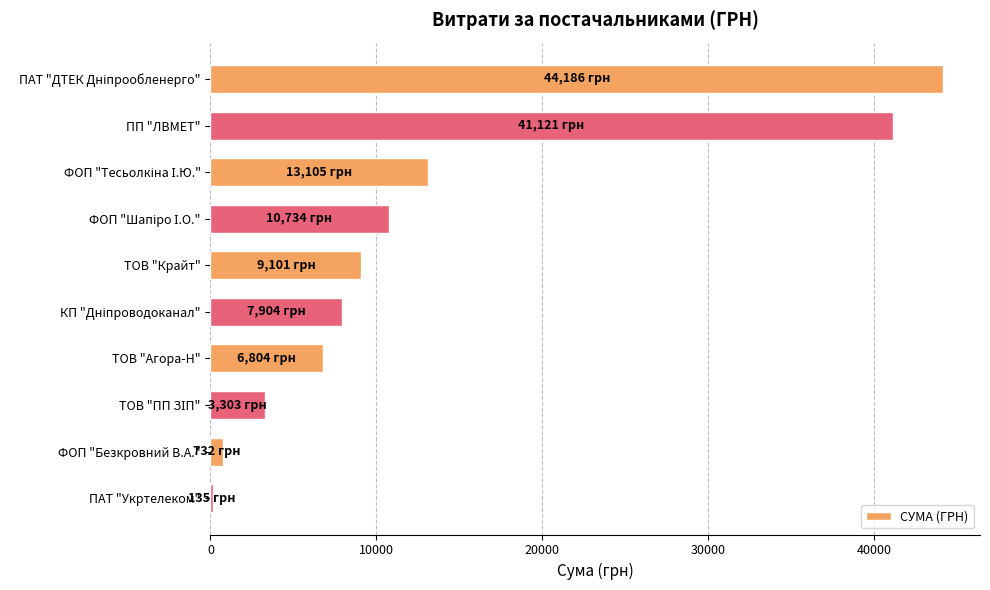

What is the greatest value displayed?

44185.6